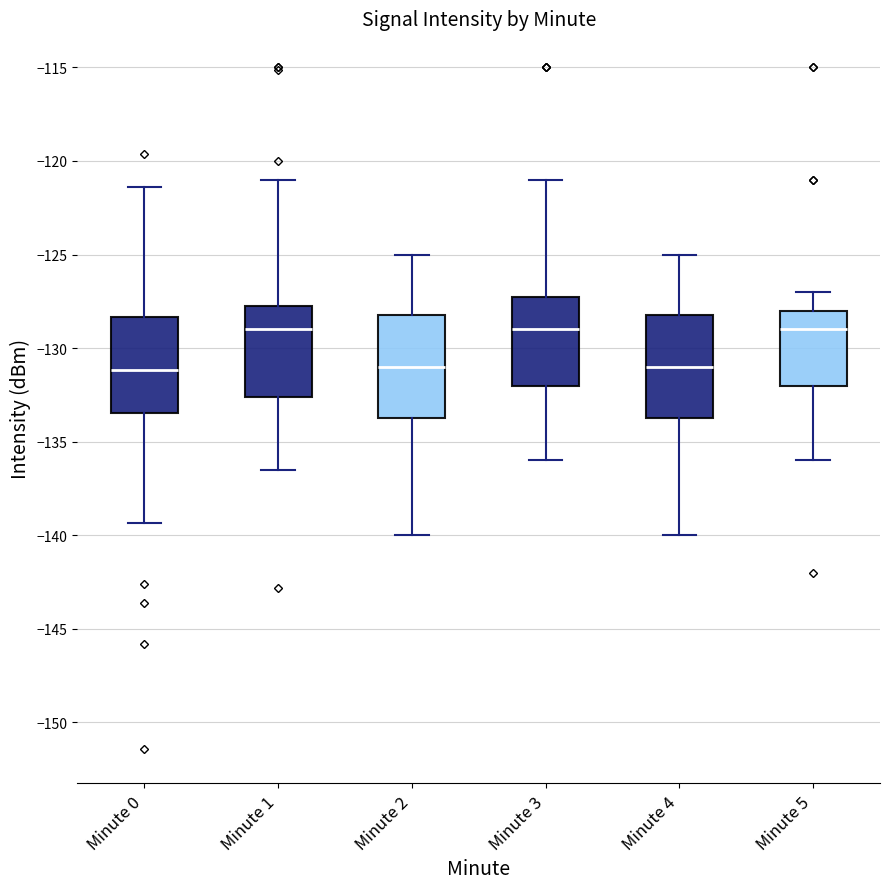

Reading left to right, read every box against the y-axis: the position of its median line, the range the box covers, and the ends of its whiskers. The values are not printed on the chart, so give them approximately, as read against the axis.

Minute 0: median -131.0, box -133.5 to -128.5, whiskers -139.5 to -121.5
Minute 1: median -129.0, box -132.5 to -127.5, whiskers -136.5 to -121.0
Minute 2: median -131.0, box -133.5 to -128.0, whiskers -140.0 to -125.0
Minute 3: median -129.0, box -132.0 to -127.0, whiskers -136.0 to -121.0
Minute 4: median -131.0, box -133.5 to -128.0, whiskers -140.0 to -125.0
Minute 5: median -129.0, box -132.0 to -128.0, whiskers -136.0 to -127.0